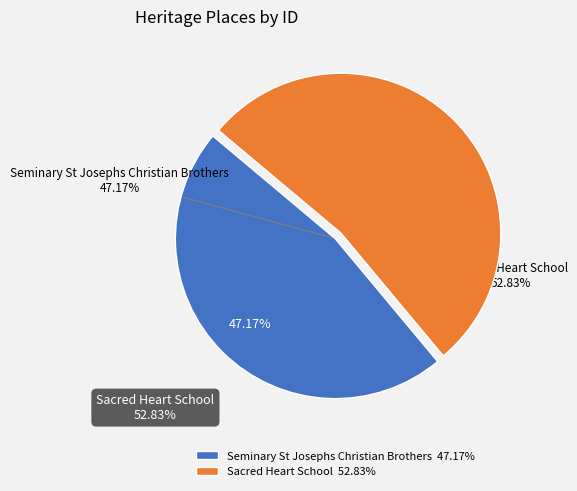

What is the change in value from Seminary St Josephs Christian Brothers to Sacred Heart School?

+10626